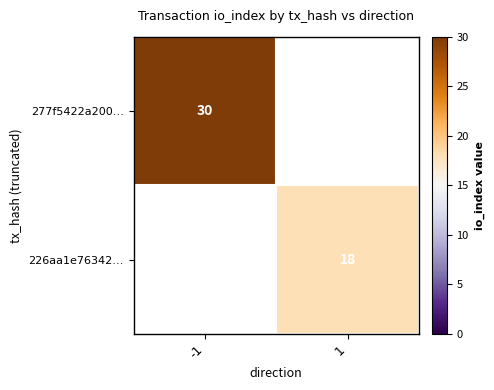

Is it true that 277f5422a200… equals 40 at -1?

False